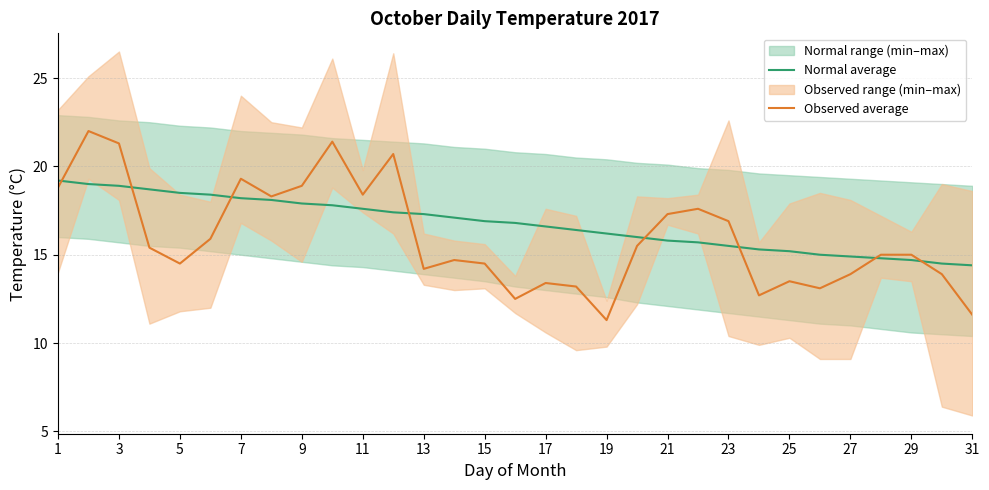

What is the sum of all Normal average values?

518.8